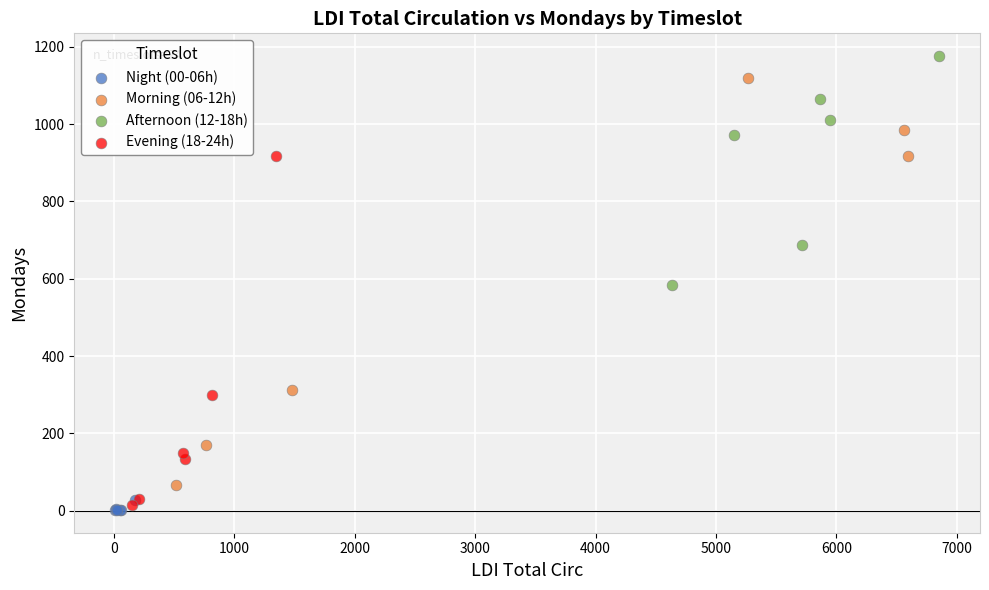

Which series has the largest Y range (max minus min)?

Morning (06-12h)